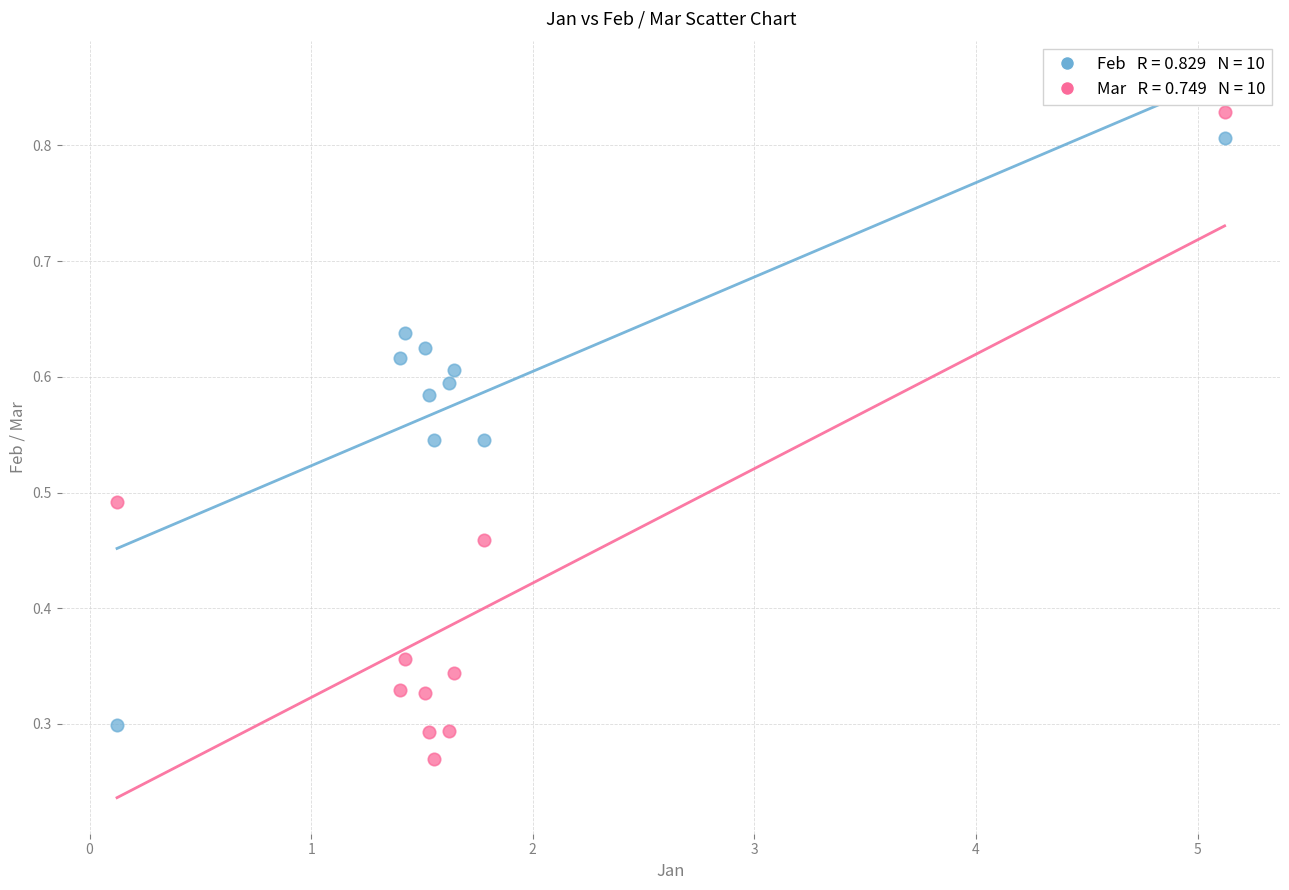

Across all data points, what is the range of X values (max minus min)?

5.0